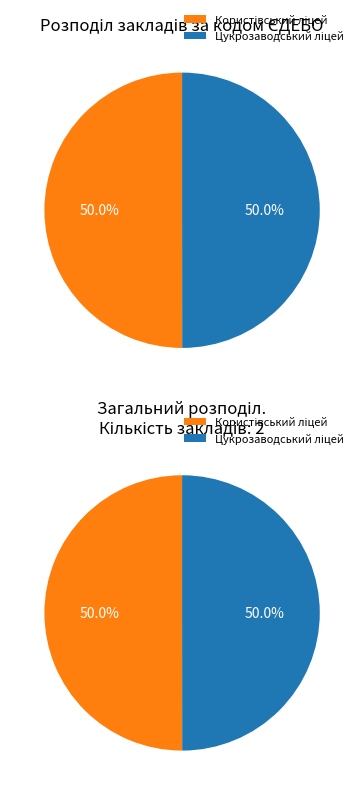

To the nearest percent, what is the average slice percentage?

50%